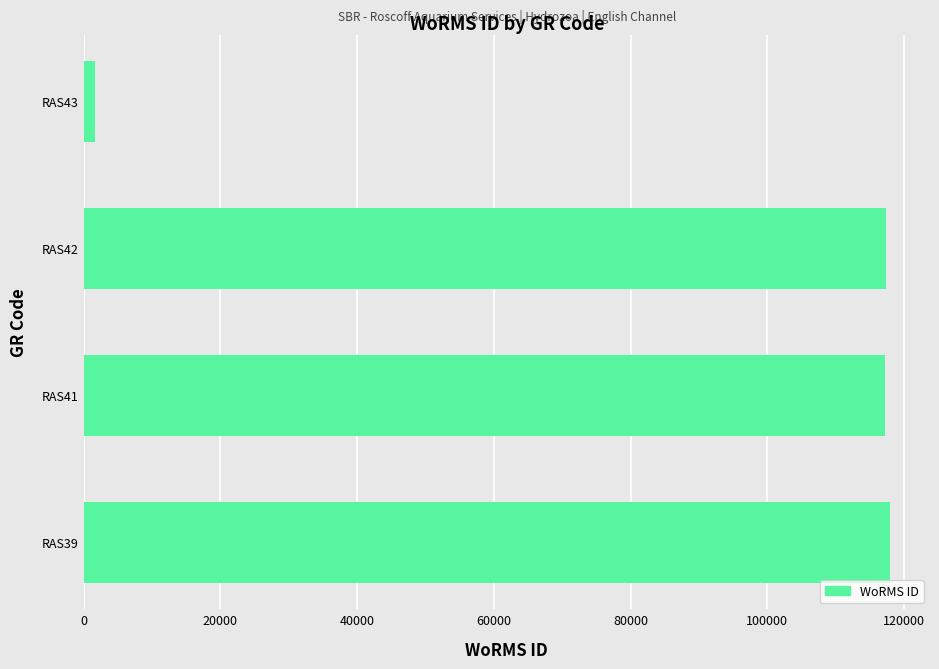

What value does the data have at RAS42?

117388